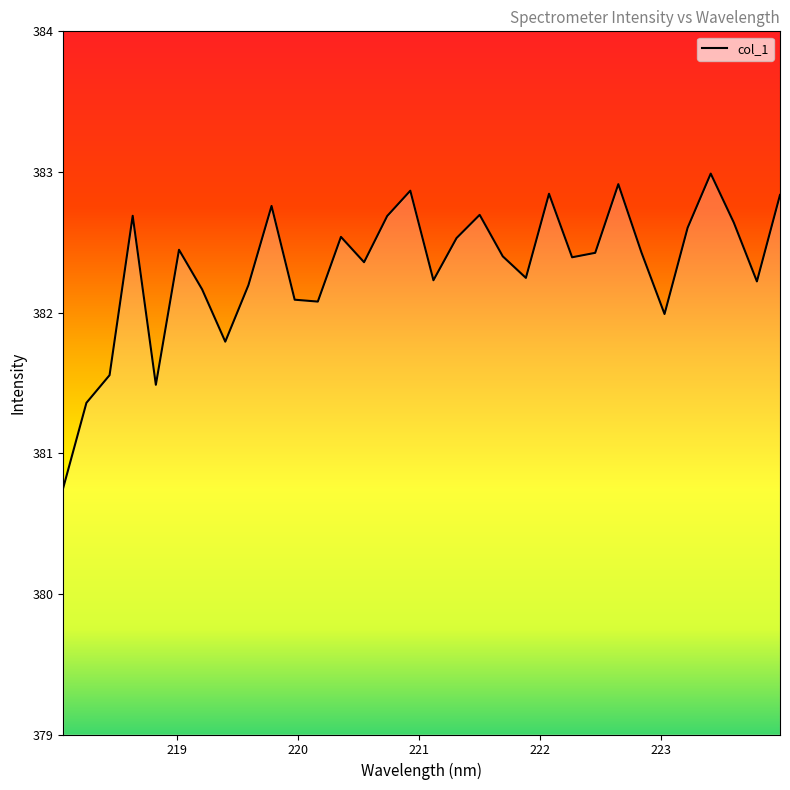

How many interior local peaks (higher than both neighbors) does the data have?

9